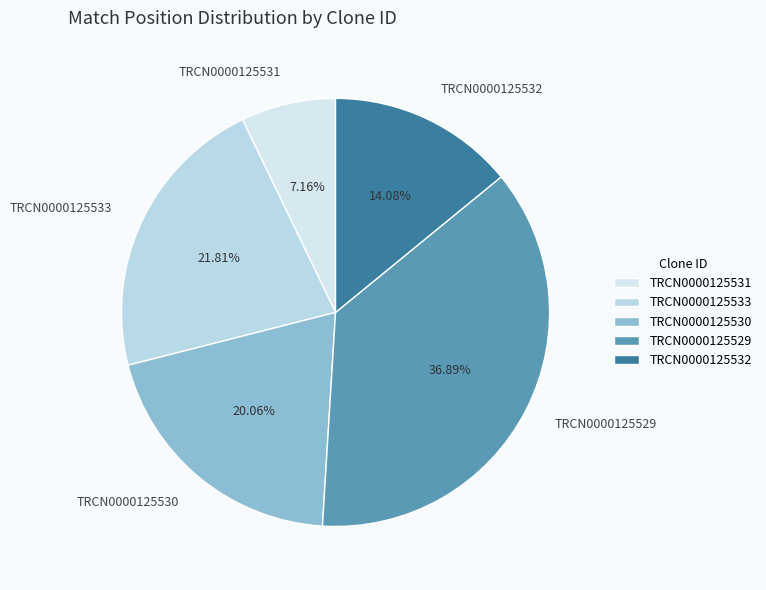

What percentage is NOT represented by TRCN0000125531?

92.8%